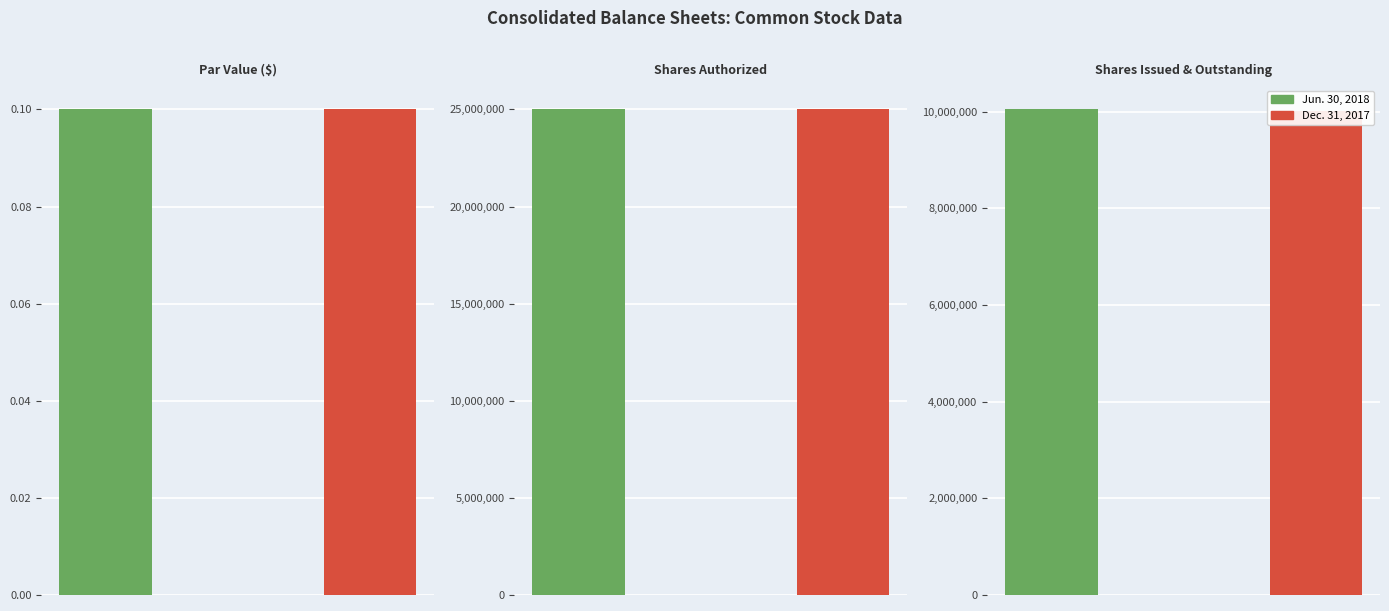

Are the bars grouped side by side (vs. stacked)?

Yes